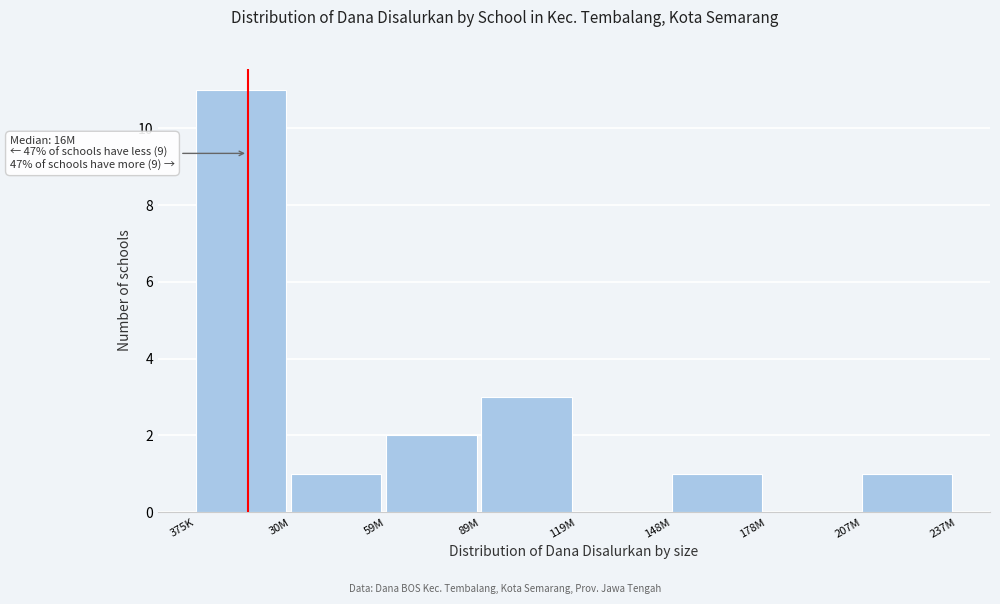

Reading left to right, transcribe all the data shown in this chart.

375K=11	30M=1	59M=2	89M=3	119M=0	148M=1	178M=0	207M=1